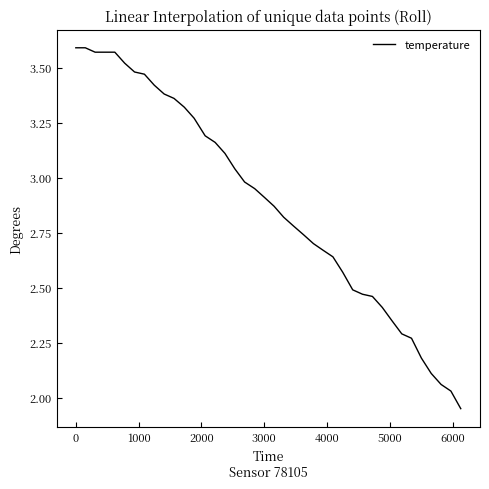

True or false: there are more than 0 points higher than both neighbors.

False